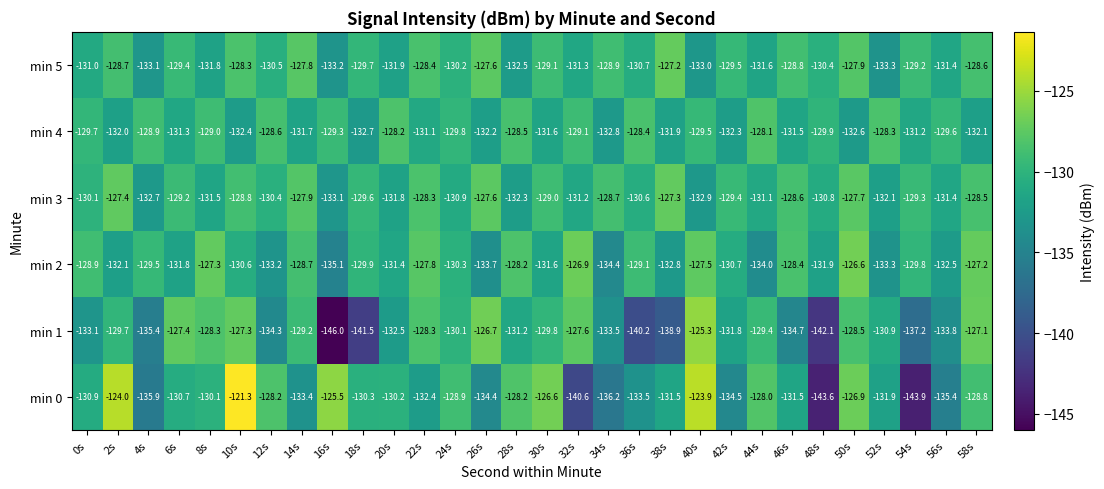

Where is min 3 nearest to the value -130?

0s